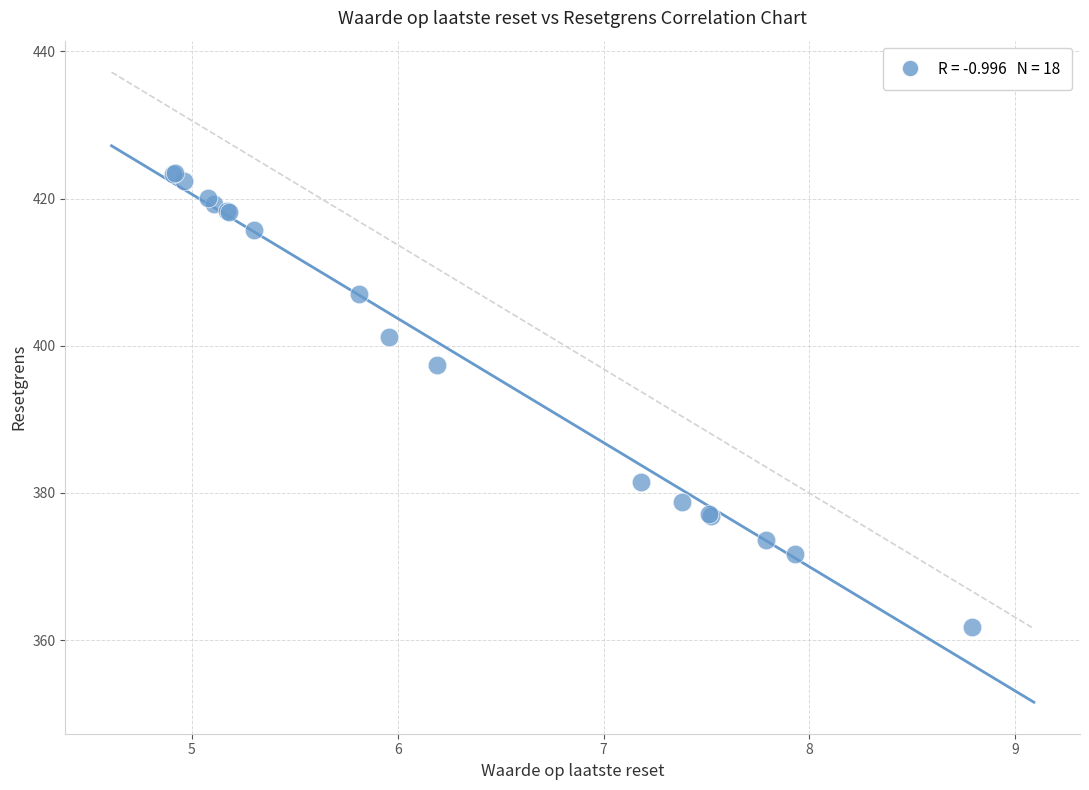

What Y value in the scatter plot is closest to 392?

397.4